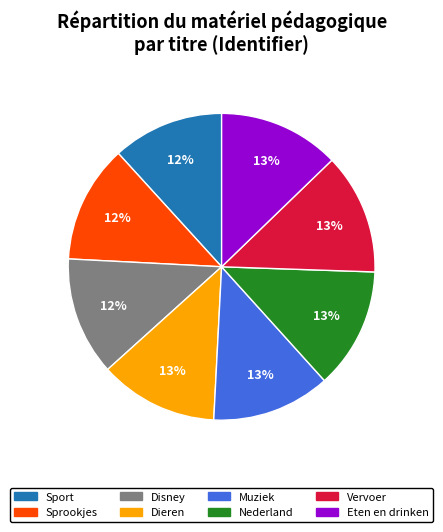

Approximately how many times larger is the value at Vervoer compared to Eten en drinken?

1.0